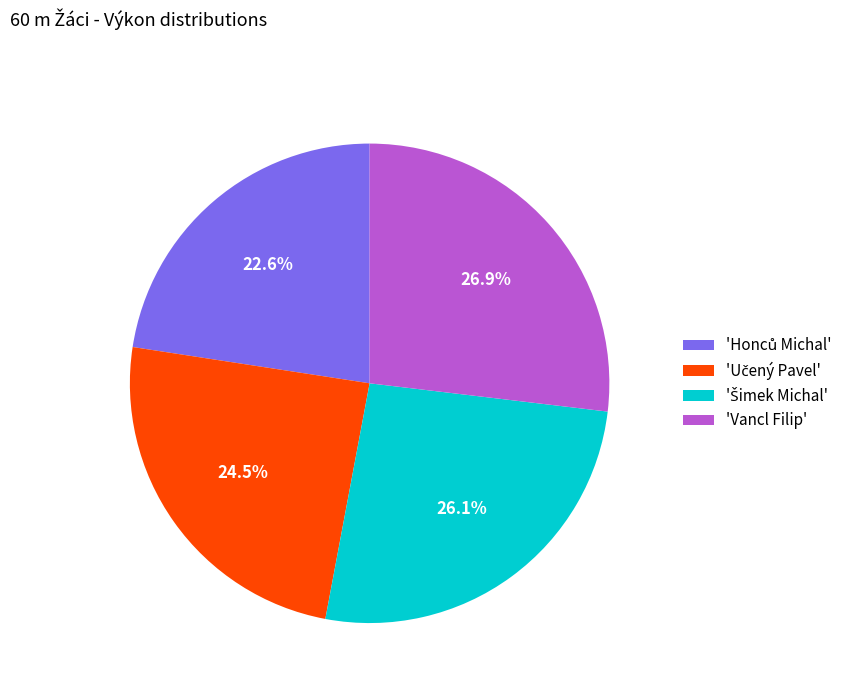

What is the largest slice in the pie chart?

'Vancl Filip'